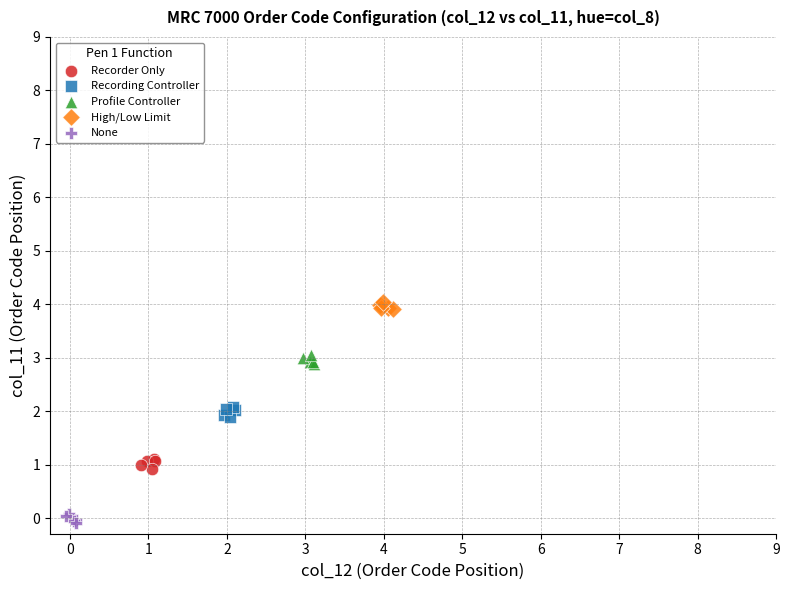

Which series contains the lowest Y value?

None